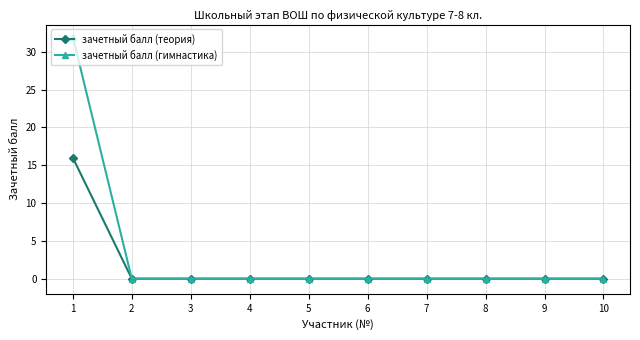

How many distinct data groups are displayed?

2